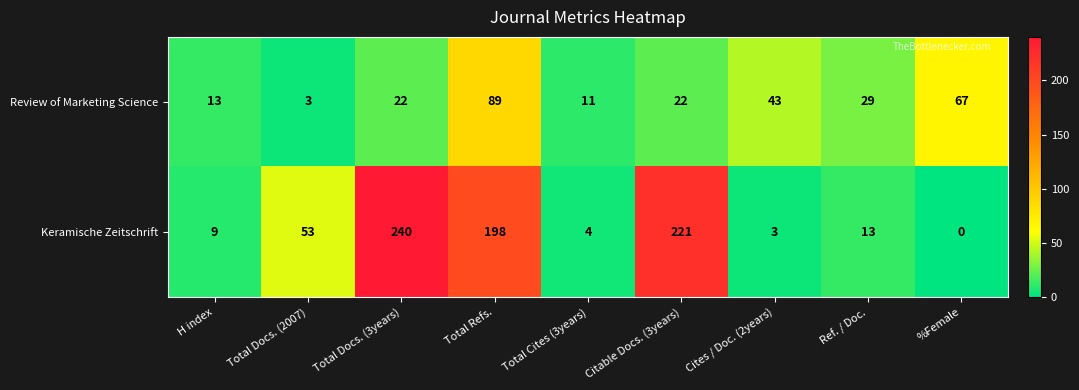

Which series has the largest total across all categories?

Keramische Zeitschrift